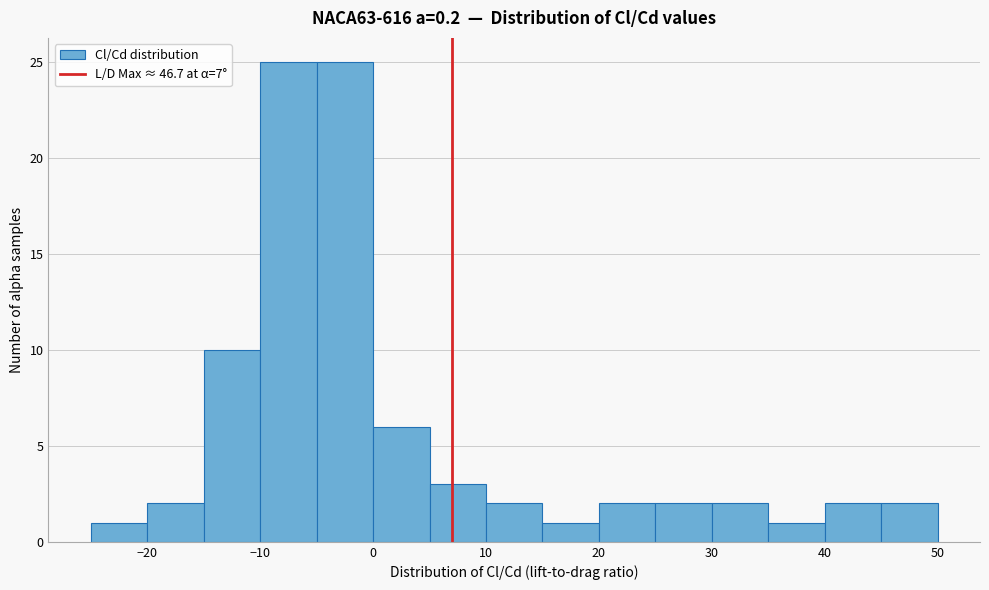

How tall is the bar that spans 10 to 15 on the x-axis? The values are not printed on the chart, so give them approximately, as read against the axis.

2